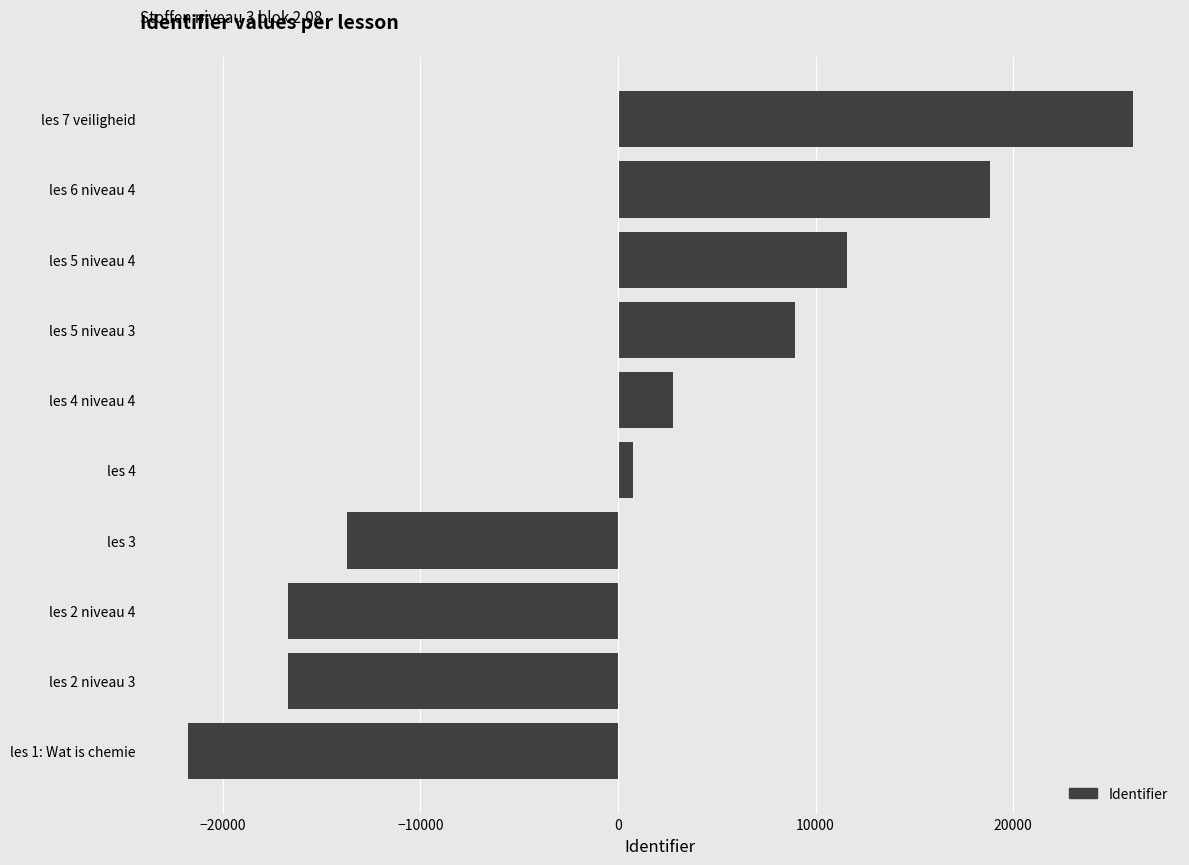

Is it true that the value at les 6 niveau 4 is 18808.4?

True